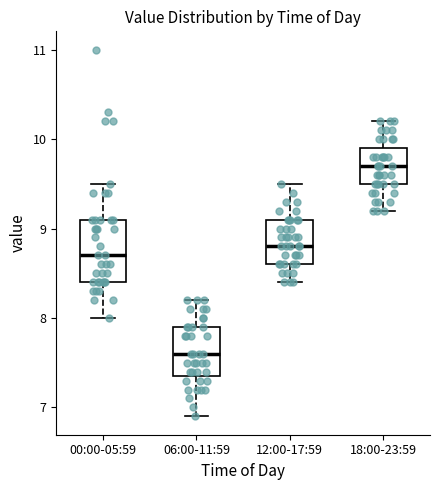

Reading left to right, read every box against the y-axis: the position of its median line, the range the box covers, and the ends of its whiskers. The values are not printed on the chart, so give them approximately, as read against the axis.

00:00-05:59: median 8.7, box 8.4 to 9.1, whiskers 8.0 to 9.5
06:00-11:59: median 7.6, box 7.4 to 7.9, whiskers 6.9 to 8.2
12:00-17:59: median 8.8, box 8.6 to 9.1, whiskers 8.4 to 9.5
18:00-23:59: median 9.7, box 9.5 to 9.9, whiskers 9.2 to 10.2